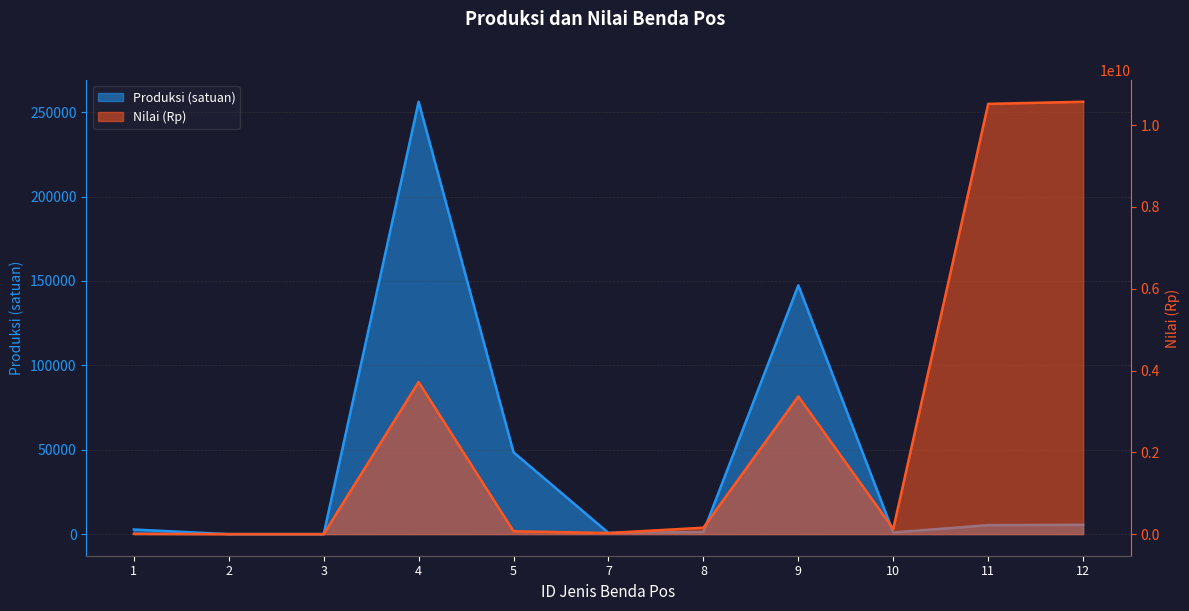

At which category is the sum across all series the highest?

12